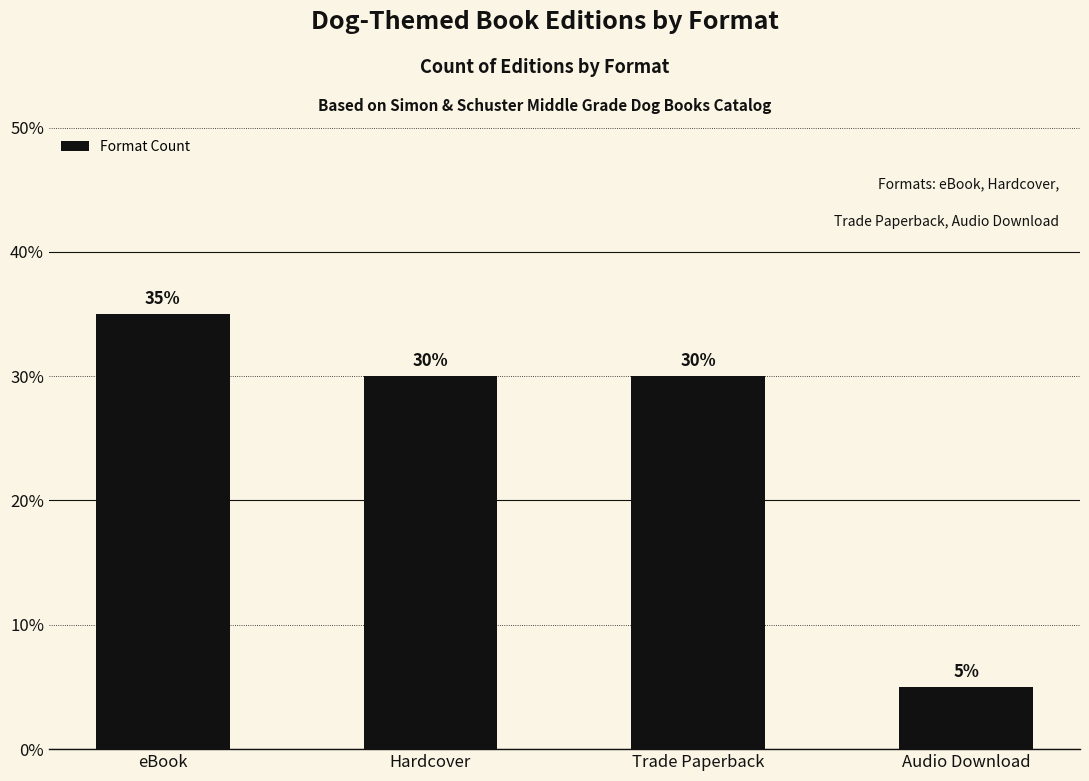

What is the average value?

25